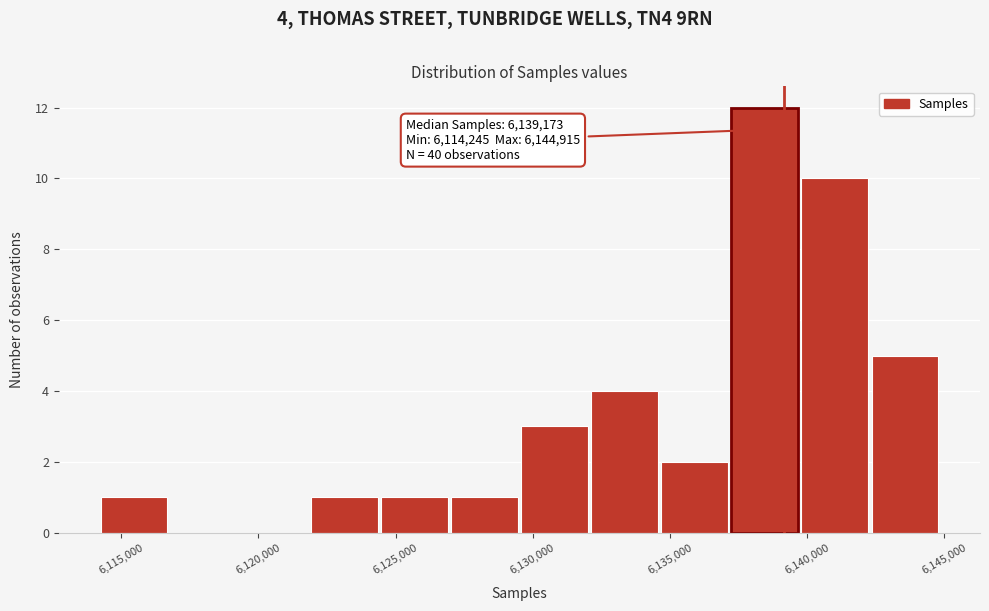

Which range on the x-axis has the tallest bar?

6137000 to 6140000